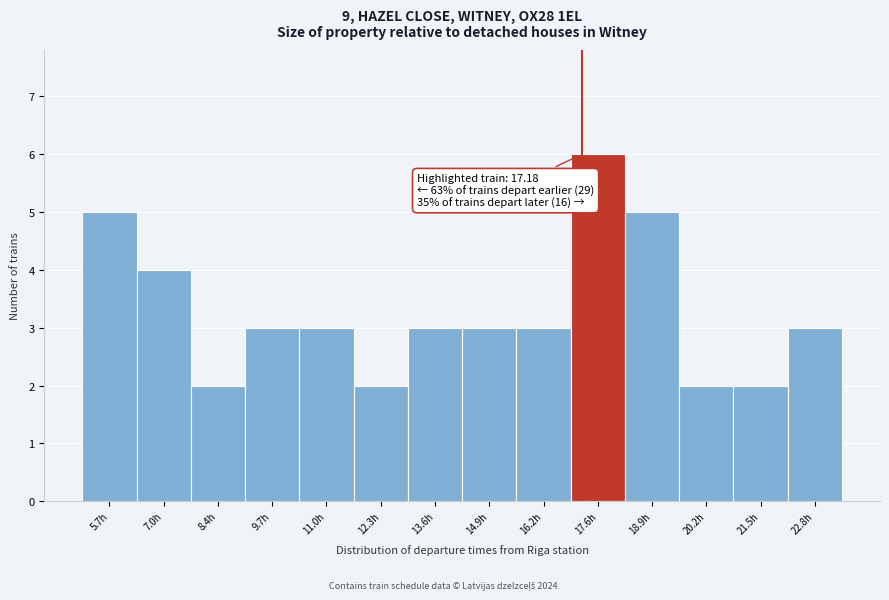

Which range on the x-axis has the tallest bar?

17.0 to 18.2